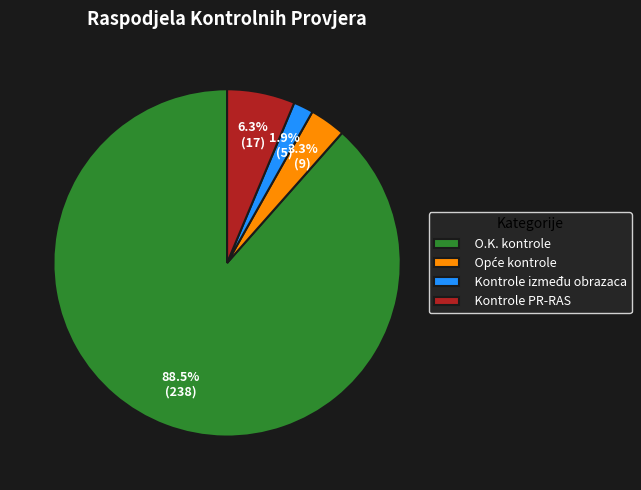

How many segments does this pie chart have?

4